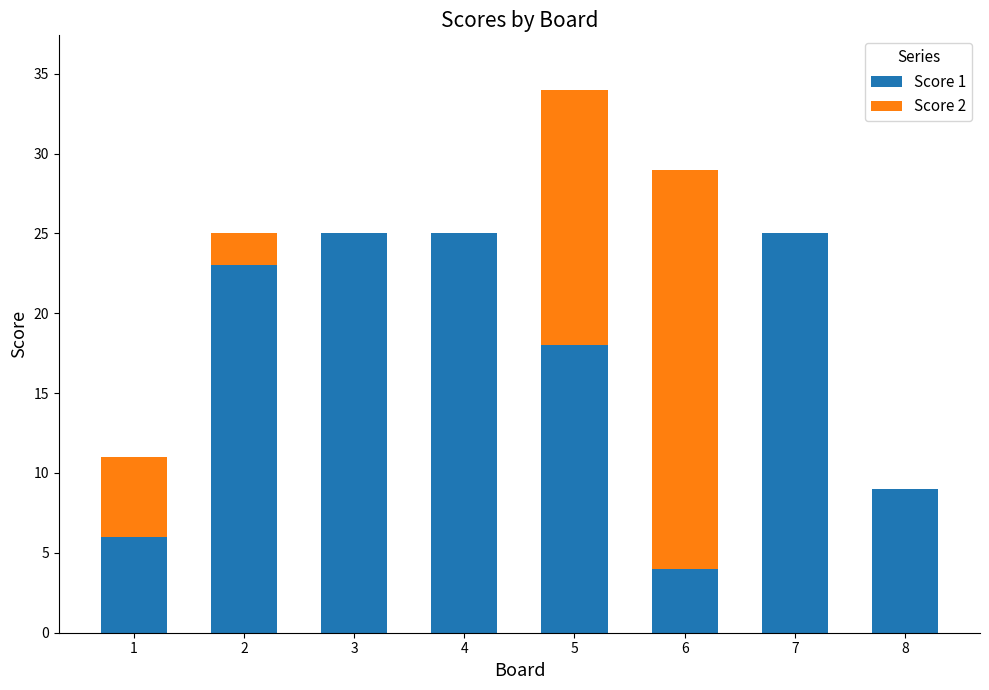

True or false: Score 1 has a value of 4 at 6.

True